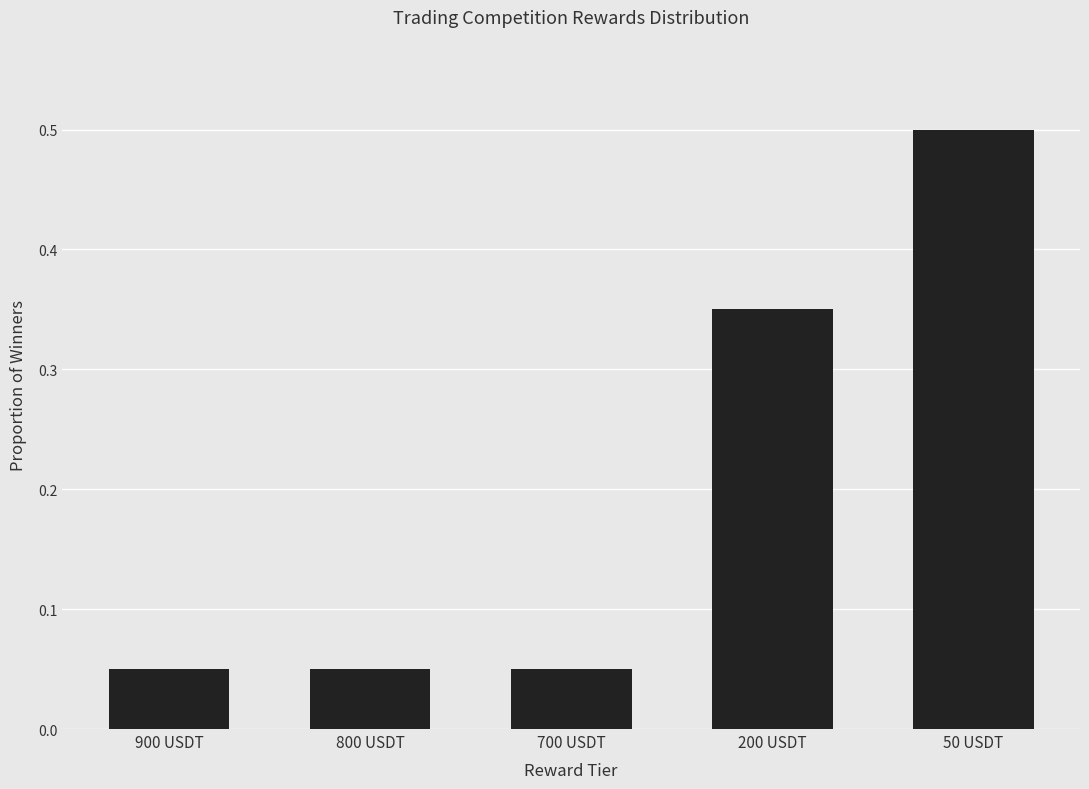

What is the change in value from 900 USDT to 200 USDT?

+0.3